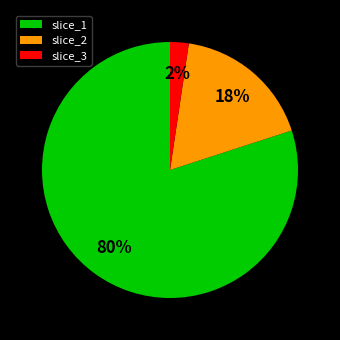

To the nearest percent, what portion does slice_2 represent?

18%